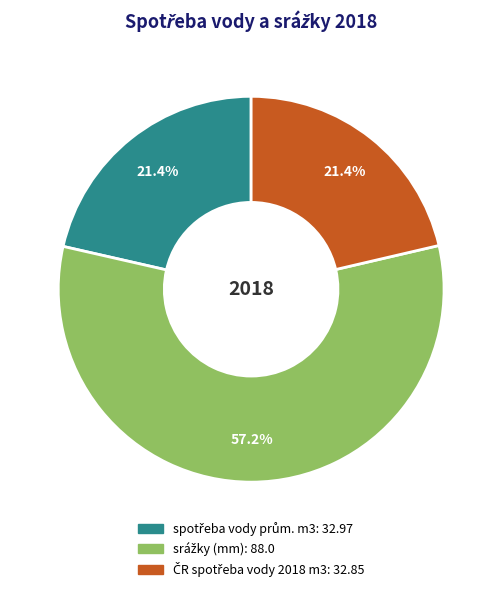

Is there any slice that represents more than half of the pie?

Yes